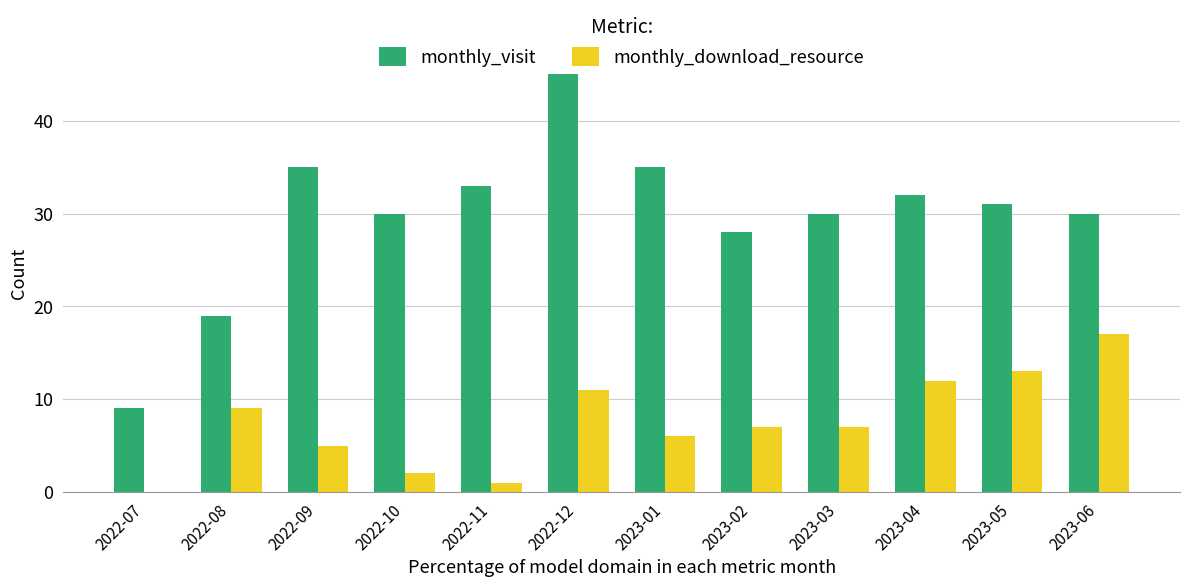

What is the sum of the monthly_download_resource values at 2023-06 and 2023-02?

24